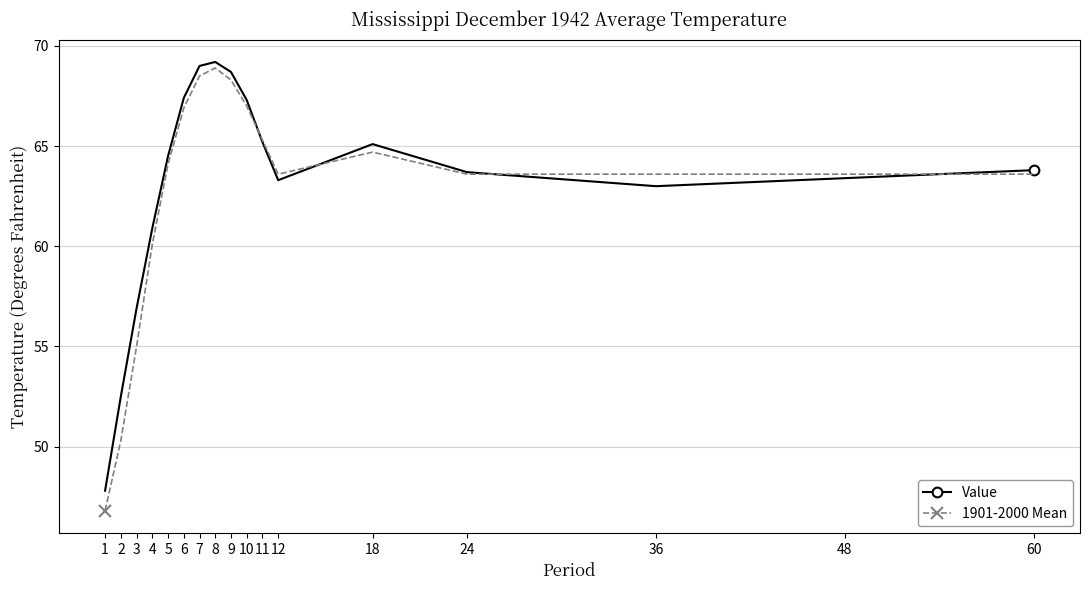

Reading left to right, what are all the values shown in this chart?

Value: 1=47.8	2=52.5	3=56.9	4=60.9	5=64.5	6=67.4	7=69.0	8=69.2	9=68.7	10=67.3	11=65.2	12=63.3	18=65.1	24=63.7	36=63.0	48=63.4	60=63.8
1901-2000 Mean: 1=46.8	2=50.3	3=55.0	4=60.1	5=64.1	6=66.9	7=68.5	8=68.9	9=68.3	10=67.0	11=65.3	12=63.6	18=64.7	24=63.6	36=63.6	48=63.6	60=63.6